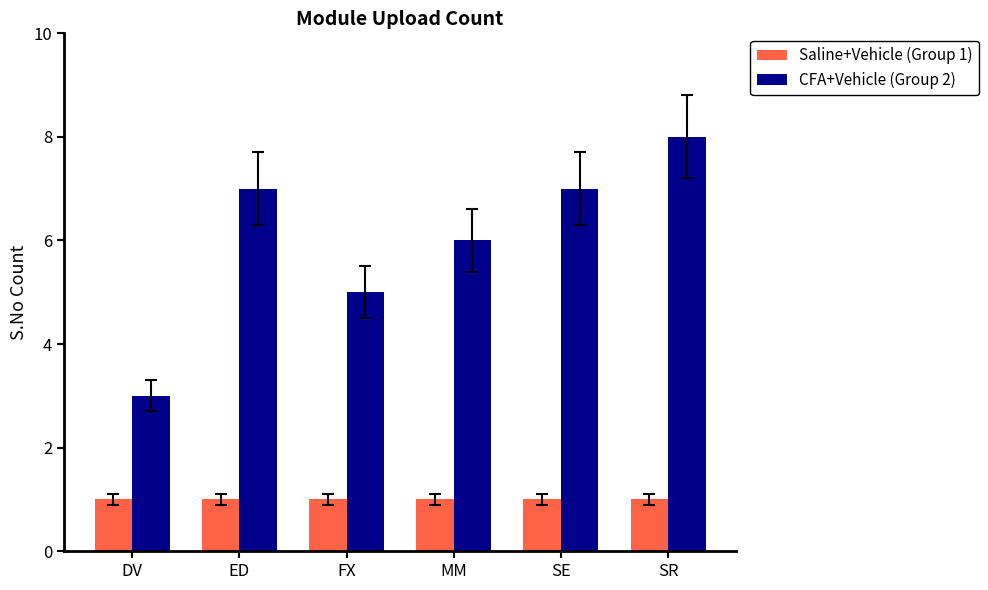

Reading left to right, transcribe all the data shown in this chart.

Saline+Vehicle (Group 1): DV=1	ED=1	FX=1	MM=1	SE=1	SR=1
CFA+Vehicle (Group 2): DV=3	ED=7	FX=5	MM=6	SE=7	SR=8